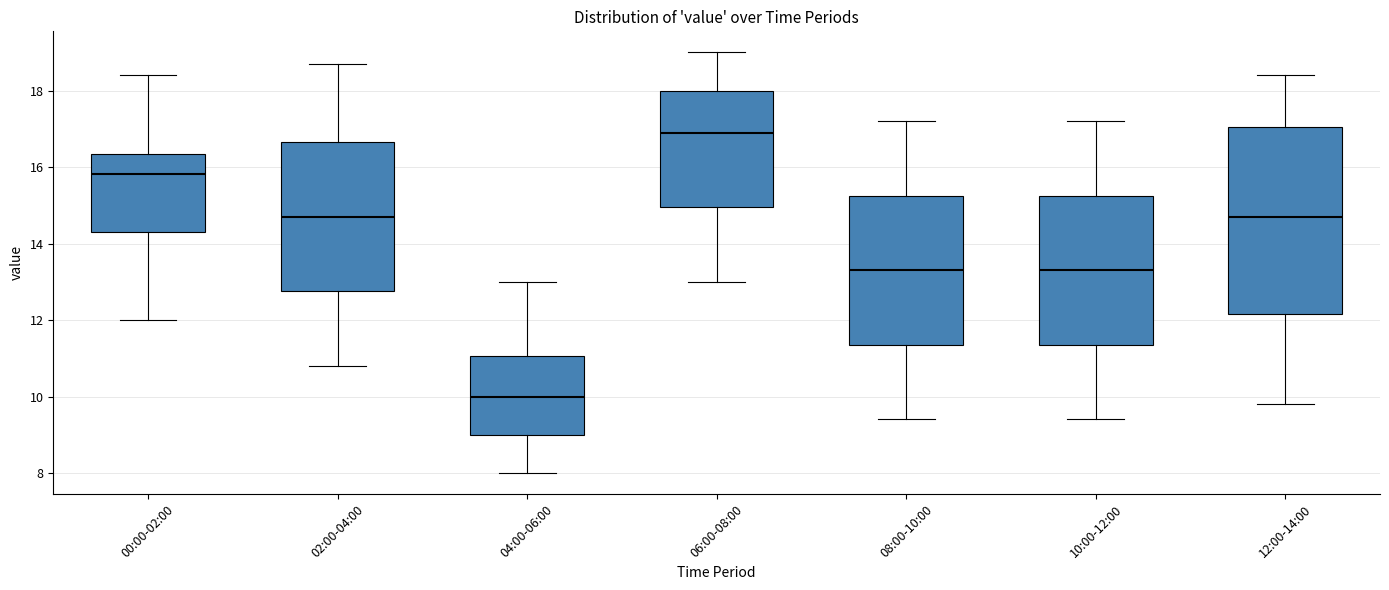

Reading left to right, read every box against the y-axis: the position of its median line, the range the box covers, and the ends of its whiskers. The values are not printed on the chart, so give them approximately, as read against the axis.

00:00-02:00: median 15.8, box 14.4 to 16.4, whiskers 12.0 to 18.4
02:00-04:00: median 14.8, box 12.8 to 16.6, whiskers 10.8 to 18.8
04:00-06:00: median 10.0, box 9.0 to 11.0, whiskers 8.0 to 13.0
06:00-08:00: median 17.0, box 15.0 to 18.0, whiskers 13.0 to 19.0
08:00-10:00: median 13.4, box 11.4 to 15.2, whiskers 9.4 to 17.2
10:00-12:00: median 13.4, box 11.4 to 15.2, whiskers 9.4 to 17.2
12:00-14:00: median 14.8, box 12.2 to 17.0, whiskers 9.8 to 18.4